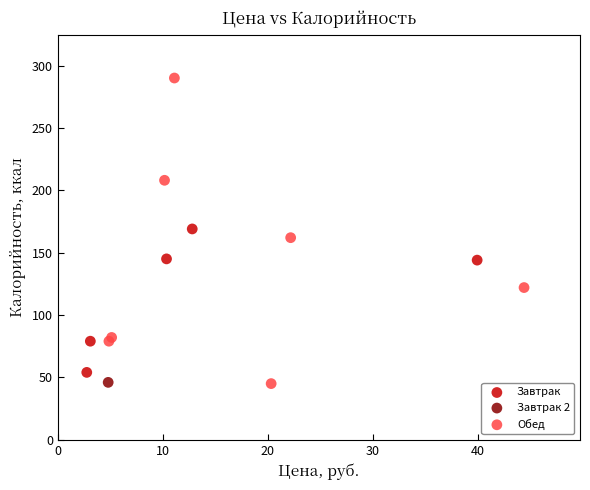

Which series reaches the maximum Y coordinate?

Обед